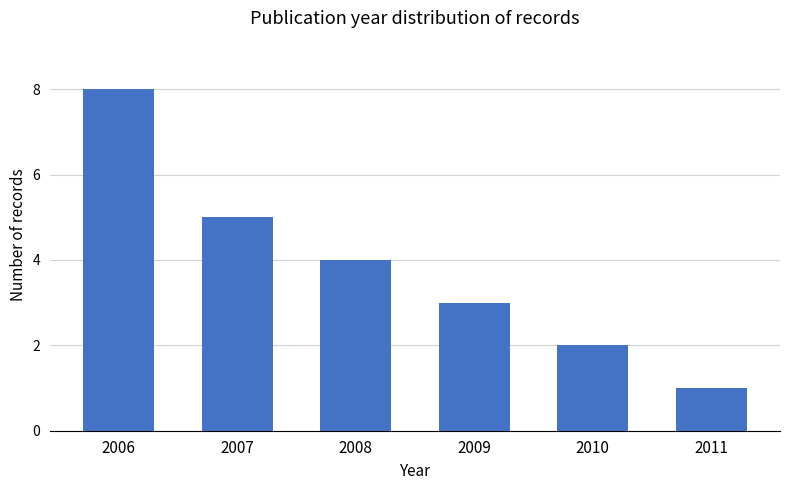

List the labels in order of value, smallest first.

2011, 2010, 2009, 2008, 2007, 2006